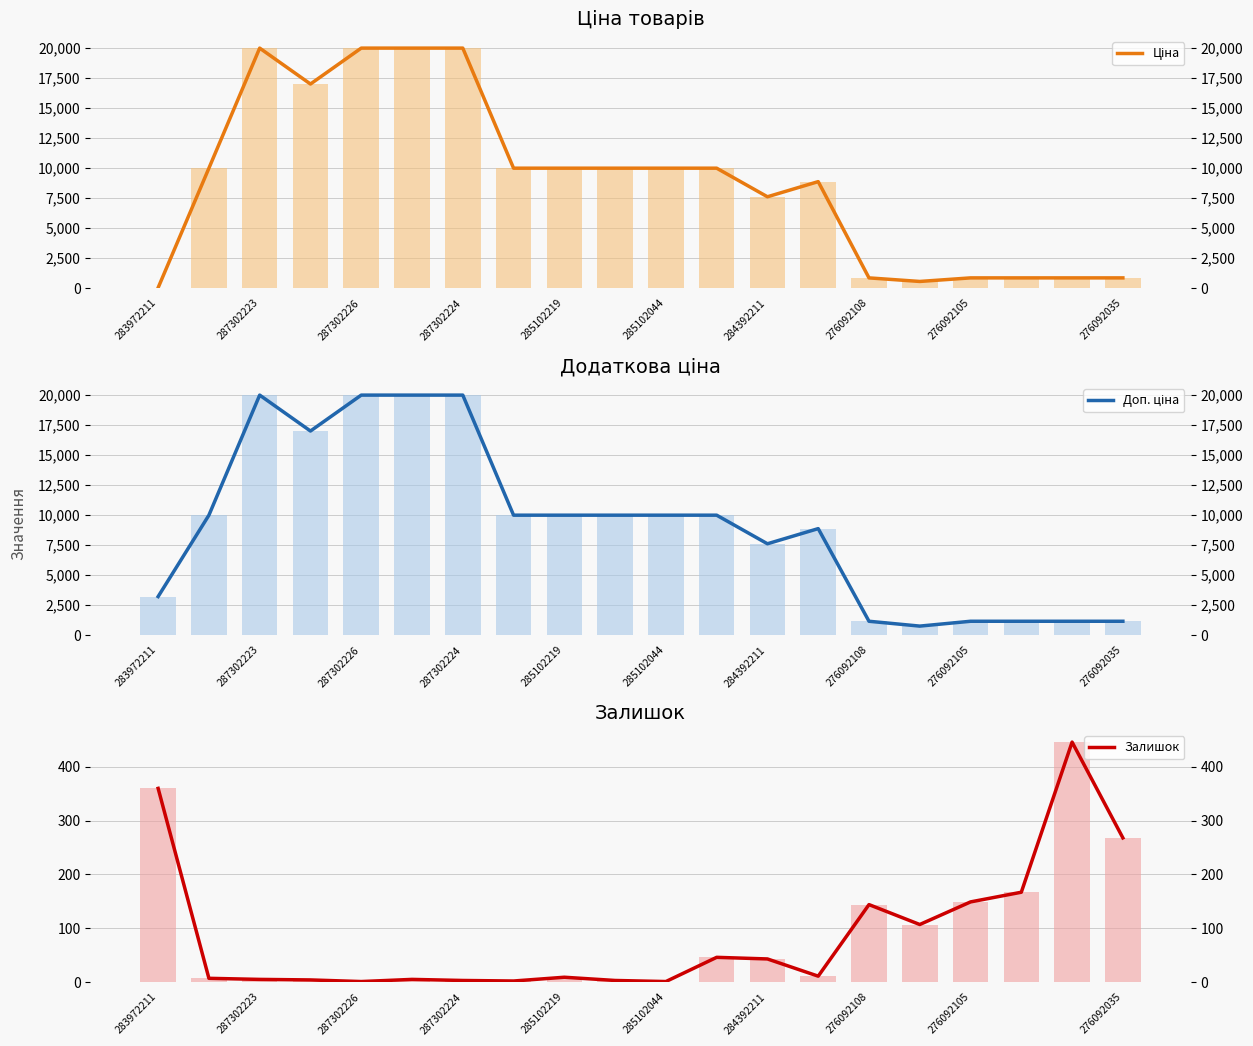

Reading left to right, transcribe all the data shown in this chart.

Ціна: 32.0	9975.0	19964.2	16976.3	19964.2	19964.2	19964.2	9975.0	9975.0	9975.0	9975.0	9975.0	7596.5	8856.7	848.4	551.5	848.4	848.4	848.4	848.4
Доп. ціна: 3205.0	9975.0	19964.2	16976.3	19964.2	19964.2	19964.2	9975.0	9975.0	9975.0	9975.0	9975.0	7596.5	8856.7	1149.7	747.0	1149.7	1149.7	1149.7	1149.7
Залишок: 360.0	7.0	5.0	4.0	1.0	5.0	3.0	2.0	9.0	3.0	1.0	46.0	43.0	11.0	144.0	107.0	149.0	167.0	446.0	268.0